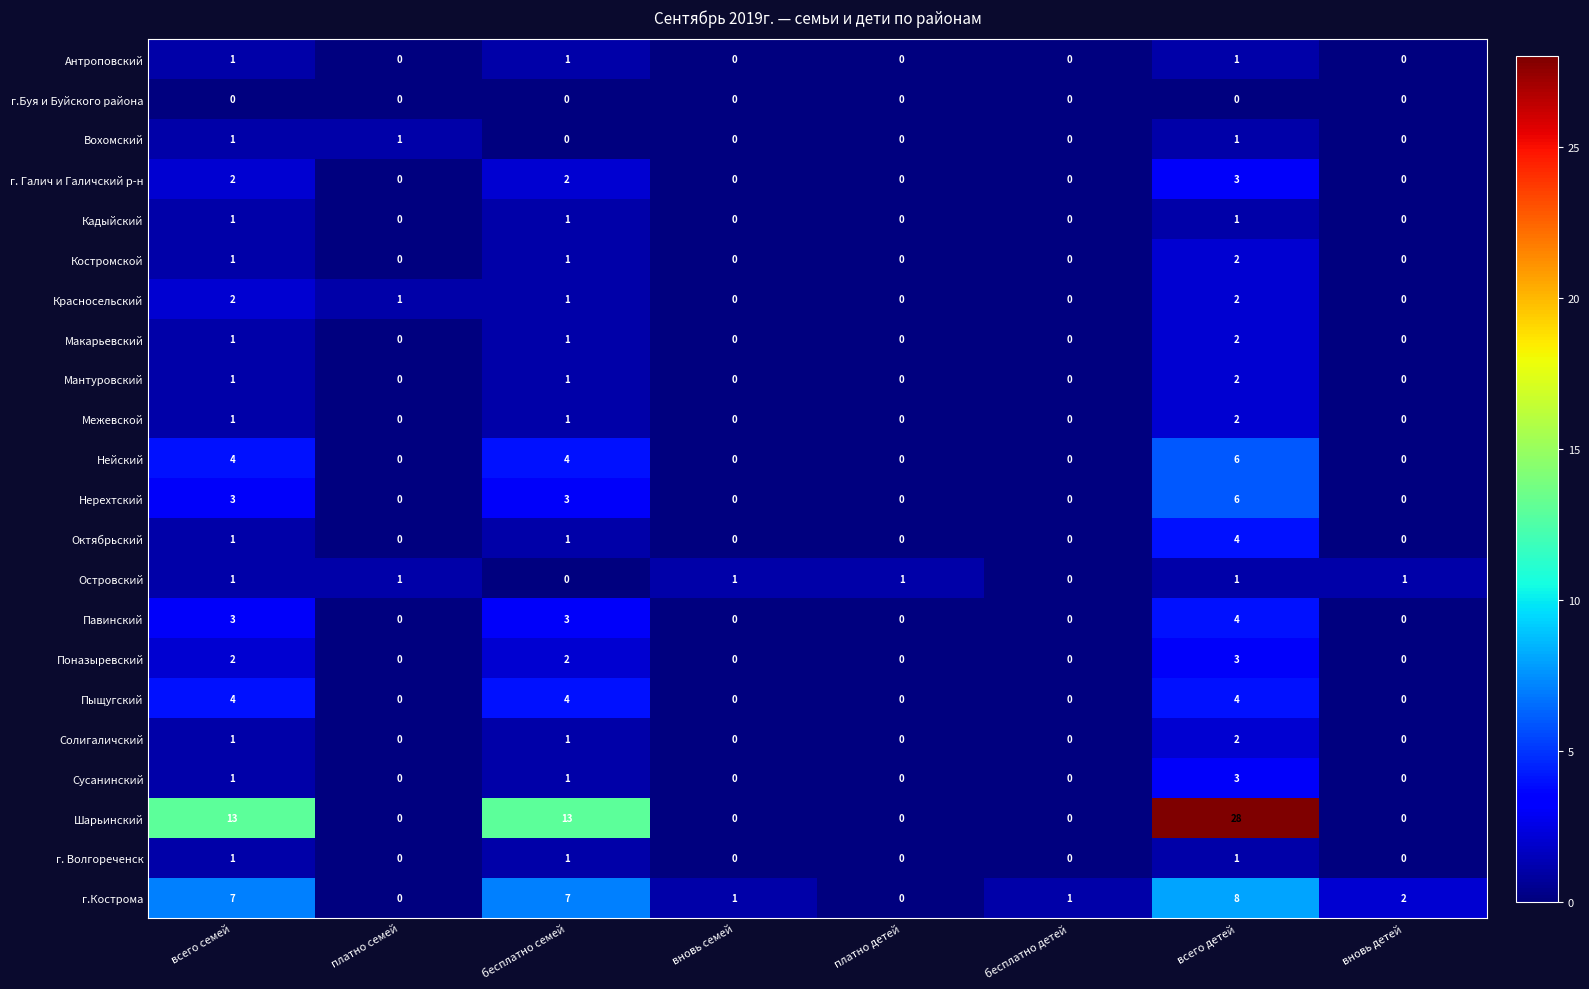

How many Октябрьский values are between 0 and 1?

7